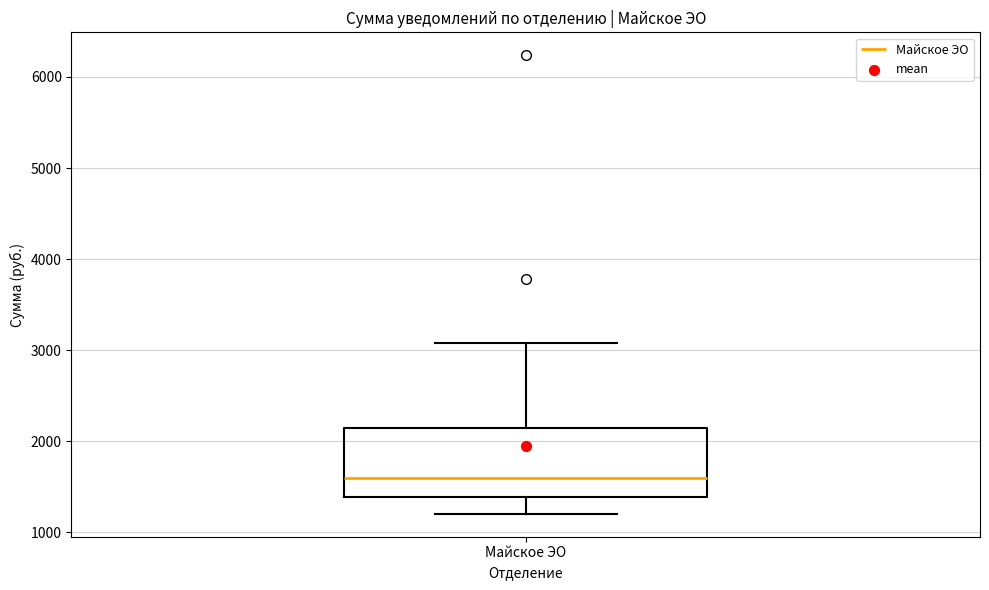

Where does the median line of the box for Майское ЭО sit on the y-axis? The values are not printed on the chart, so give them approximately, as read against the axis.

1600